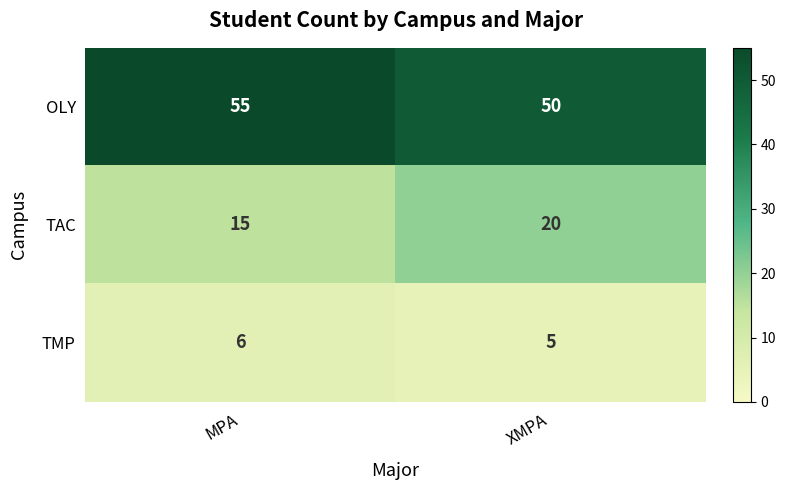

Which category has the lowest value across all series?

XMPA